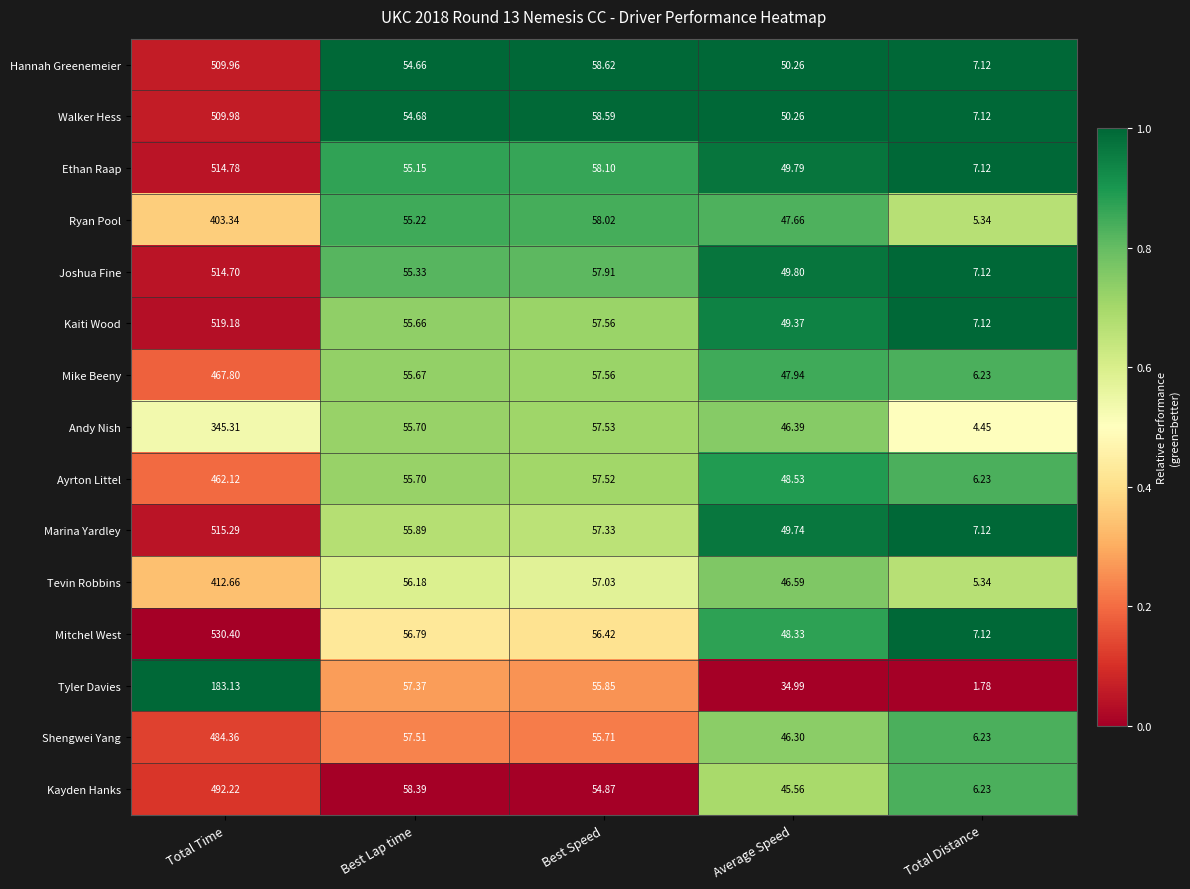

Which series changed the most between Best Speed and Total Distance?

Tyler Davies